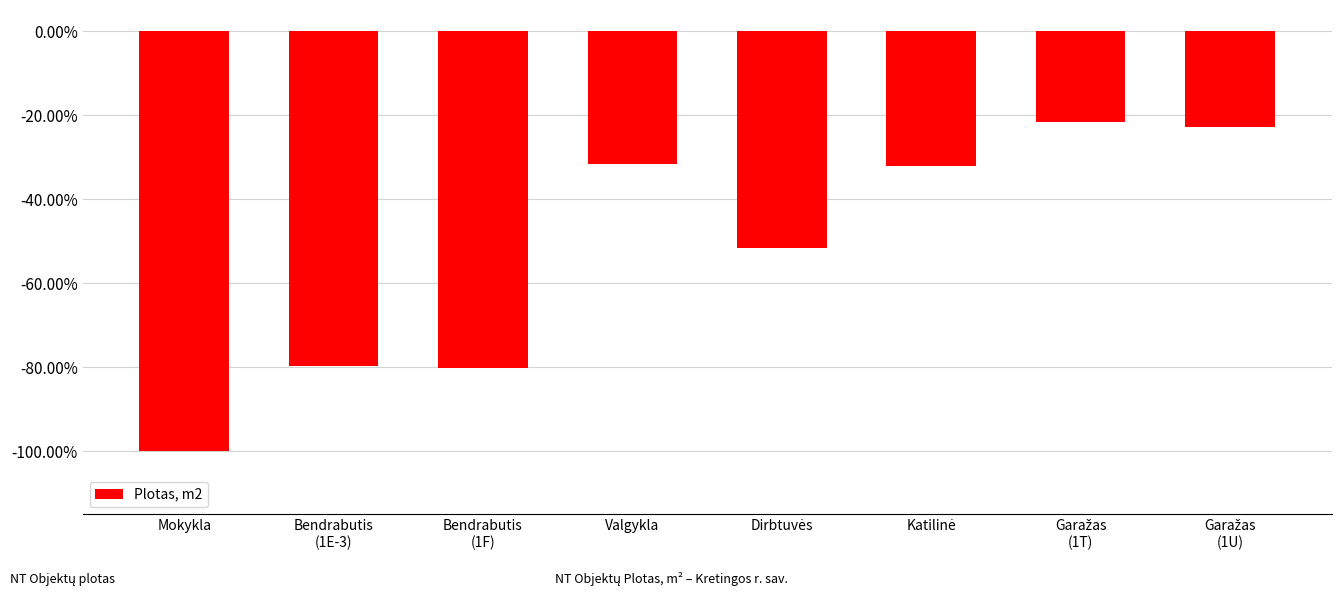

True or false: the data shows -0.5 at Valgykla.

False